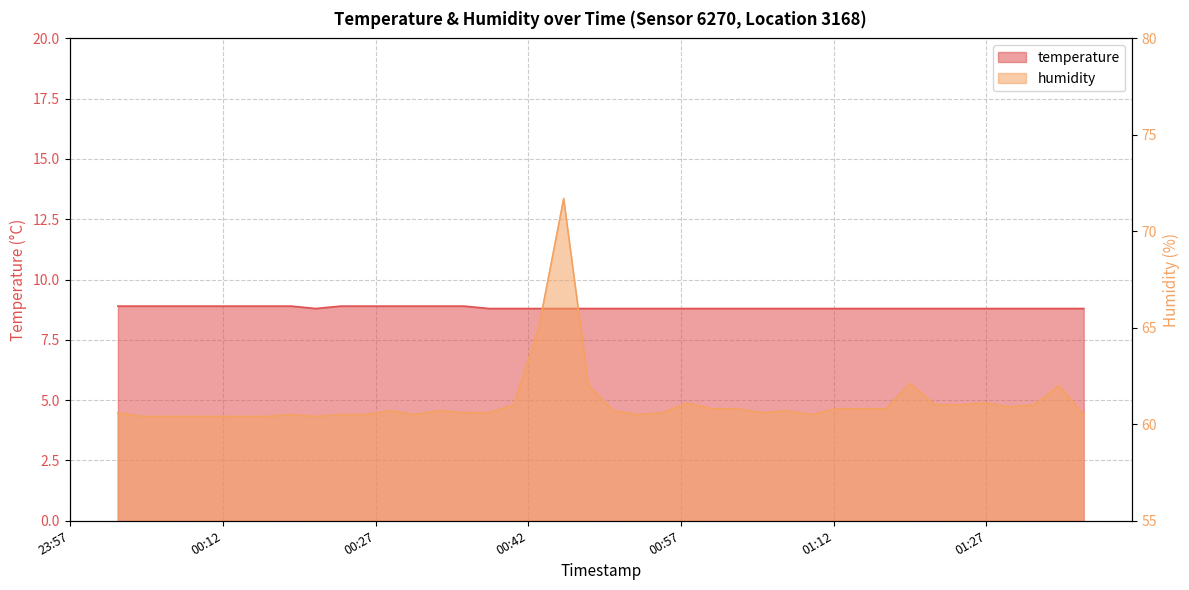

What is the sum of the humidity values at 2024-02-21T01:24:24 and 2024-02-21T00:28:26?

121.7